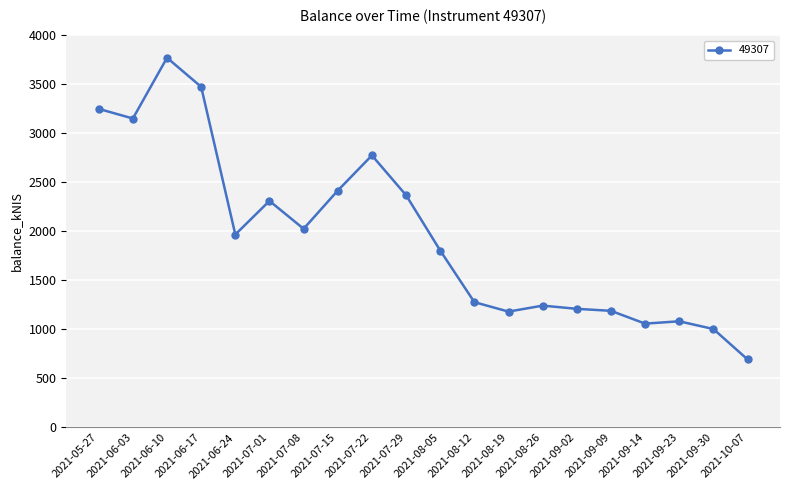

What is the value of the 18th point from the left?

1083.5